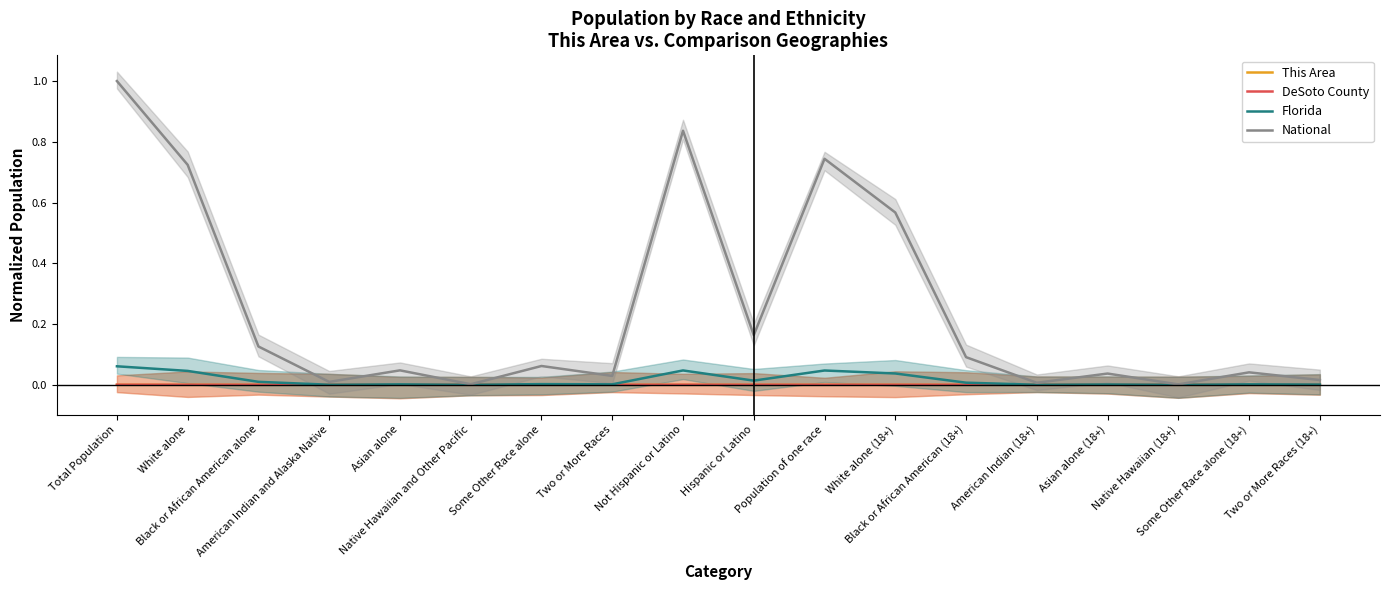

Reading left to right, transcribe all the data shown in this chart.

This Area: Total Population=0.0	White alone=0.0	Black or African American alone=0.0	American Indian and Alaska Native=0.0	Asian alone=0.0	Native Hawaiian and Other Pacific=0.0	Some Other Race alone=0.0	Two or More Races=0.0	Not Hispanic or Latino=0.0	Hispanic or Latino=0.0	Population of one race=0.0	White alone (18+)=0.0	Black or African American (18+)=0.0	American Indian (18+)=0.0	Asian alone (18+)=0.0	Native Hawaiian (18+)=0.0	Some Other Race alone (18+)=0.0	Two or More Races (18+)=0.0
DeSoto County: Total Population=0.0	White alone=0.0	Black or African American alone=0.0	American Indian and Alaska Native=0.0	Asian alone=0.0	Native Hawaiian and Other Pacific=0.0	Some Other Race alone=0.0	Two or More Races=0.0	Not Hispanic or Latino=0.0	Hispanic or Latino=0.0	Population of one race=0.0	White alone (18+)=0.0	Black or African American (18+)=0.0	American Indian (18+)=0.0	Asian alone (18+)=0.0	Native Hawaiian (18+)=0.0	Some Other Race alone (18+)=0.0	Two or More Races (18+)=0.0
Florida: Total Population=0.1	White alone=0.0	Black or African American alone=0.0	American Indian and Alaska Native=0.0	Asian alone=0.0	Native Hawaiian and Other Pacific=0.0	Some Other Race alone=0.0	Two or More Races=0.0	Not Hispanic or Latino=0.0	Hispanic or Latino=0.0	Population of one race=0.0	White alone (18+)=0.0	Black or African American (18+)=0.0	American Indian (18+)=0.0	Asian alone (18+)=0.0	Native Hawaiian (18+)=0.0	Some Other Race alone (18+)=0.0	Two or More Races (18+)=0.0
National: Total Population=1.0	White alone=0.7	Black or African American alone=0.1	American Indian and Alaska Native=0.0	Asian alone=0.0	Native Hawaiian and Other Pacific=0.0	Some Other Race alone=0.1	Two or More Races=0.0	Not Hispanic or Latino=0.8	Hispanic or Latino=0.2	Population of one race=0.7	White alone (18+)=0.6	Black or African American (18+)=0.1	American Indian (18+)=0.0	Asian alone (18+)=0.0	Native Hawaiian (18+)=0.0	Some Other Race alone (18+)=0.0	Two or More Races (18+)=0.0